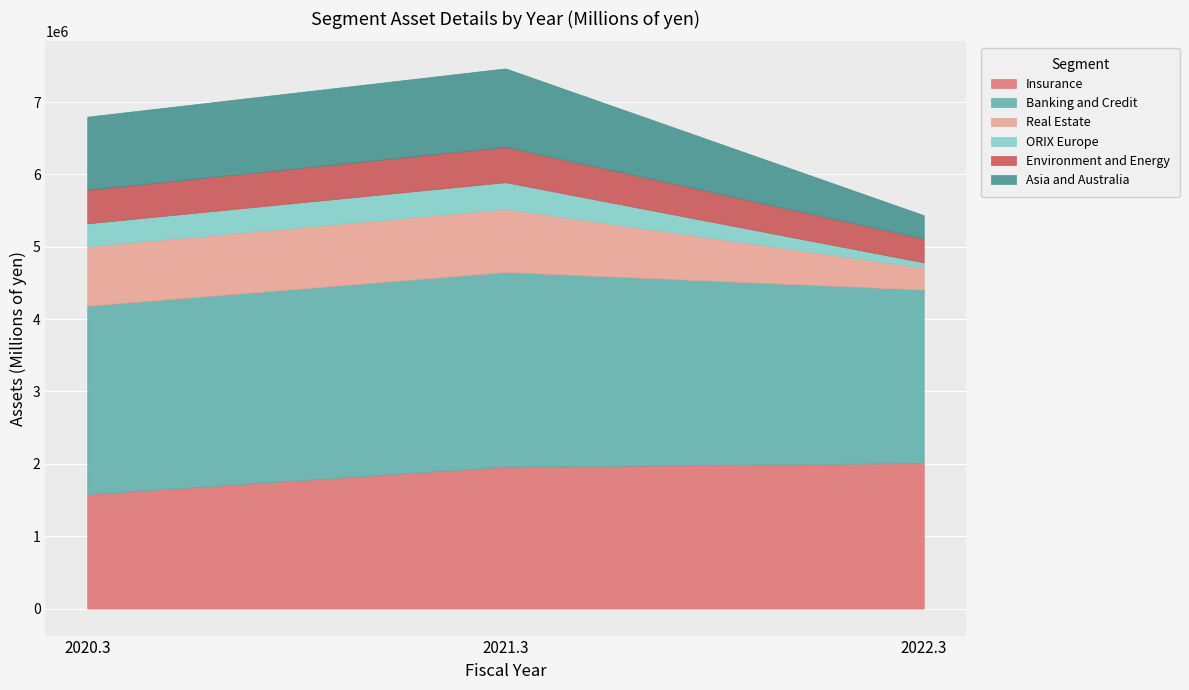

What is the spread (max minus min) of values at 2022.3?

2322428